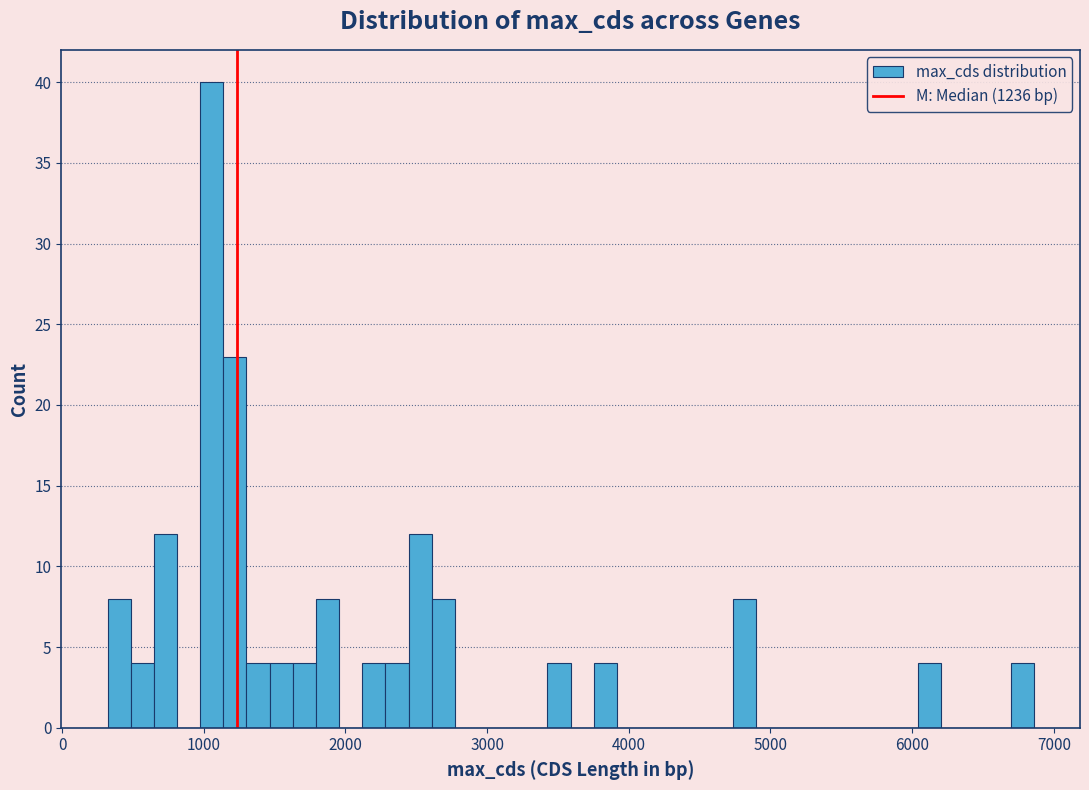

Read against the x-axis, roughly where is the centre of the tallest bar?

1100